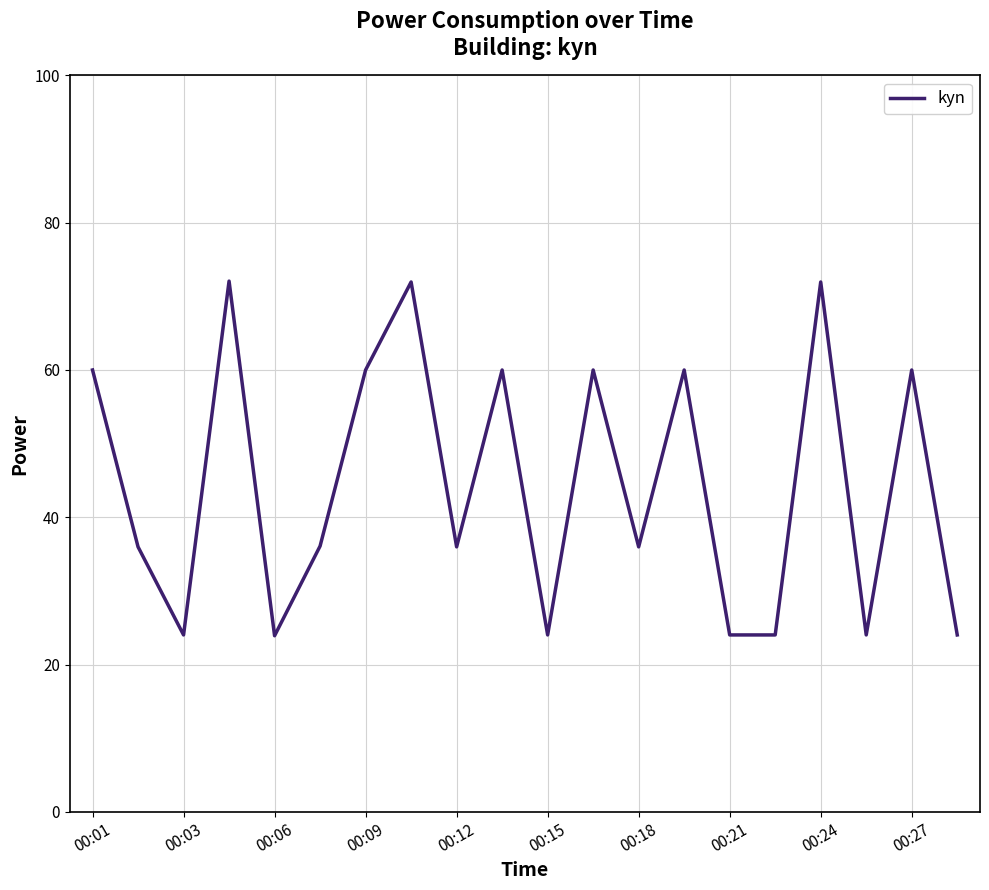

What is the maximum value shown in the chart?

72.1